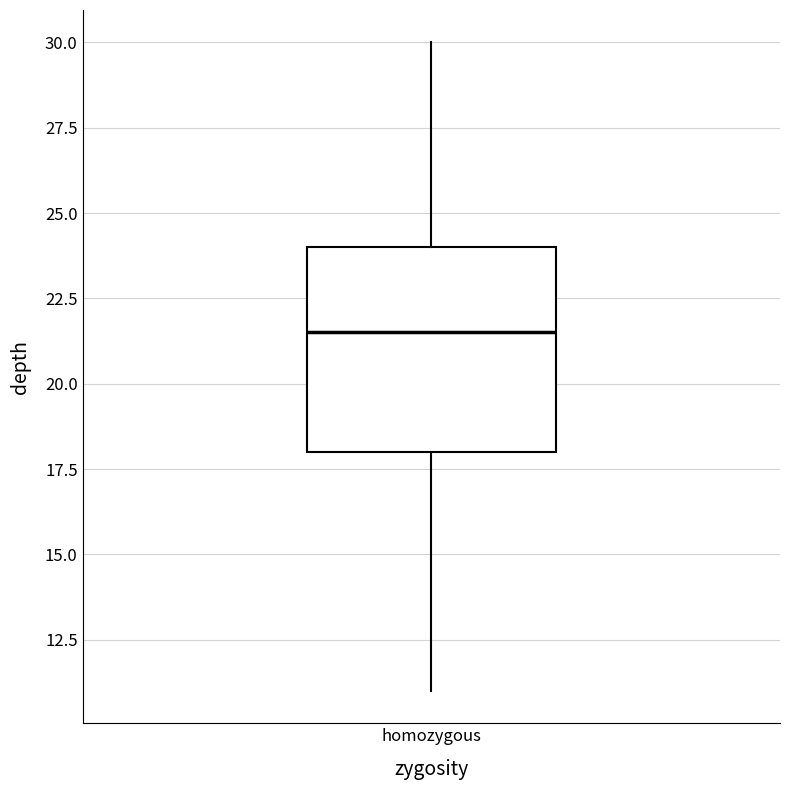

Read this box plot against the y-axis: the position of the median line, the range covered by the box, and the ends of both whiskers. The values are not printed on the chart, so give them approximately, as read against the axis.

median 21.5, box 18.0 to 24.0, whiskers 11.0 to 30.0